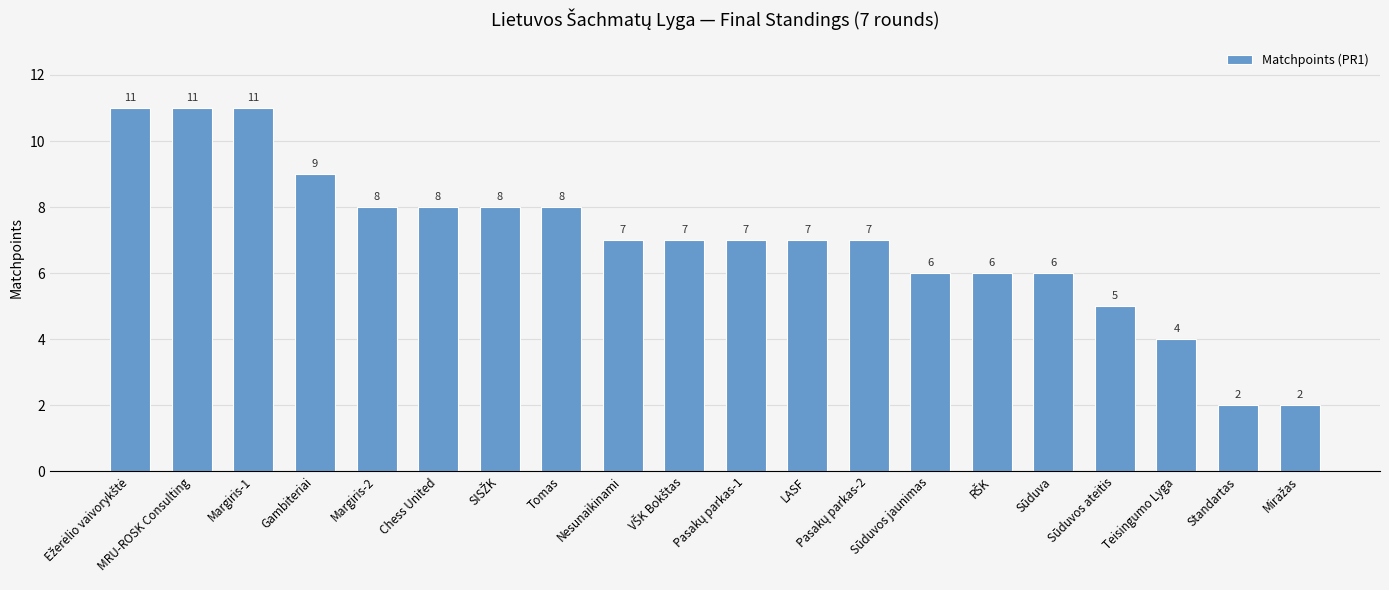

The value at Margiris-1 is 11. True or false?

True